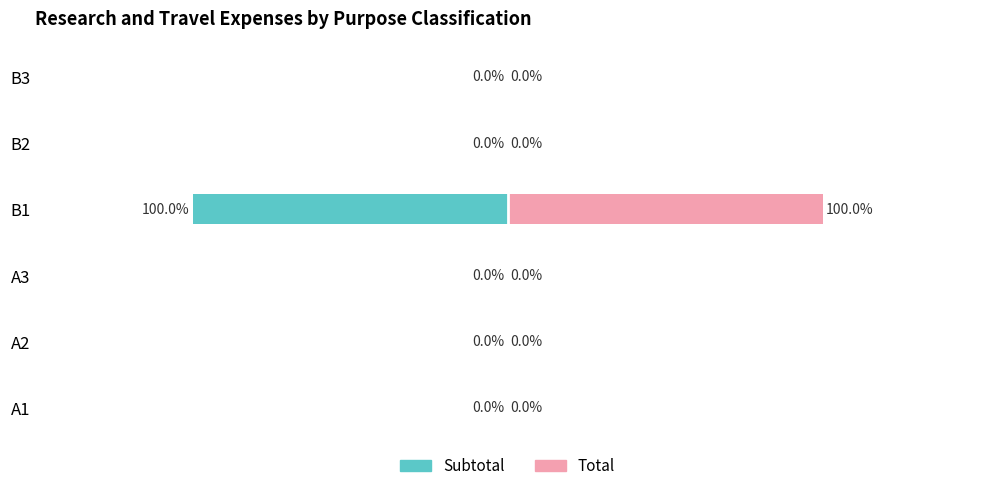

True or false: Subtotal has a value of 7392 at A1.

False